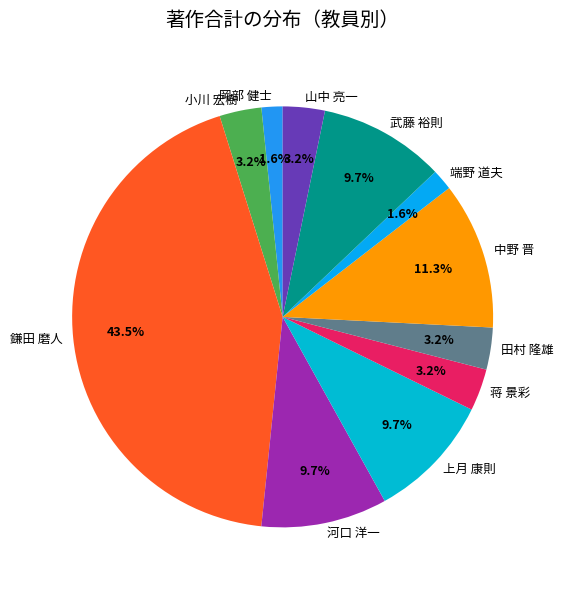

To the nearest percent, what is the average slice percentage?

9%